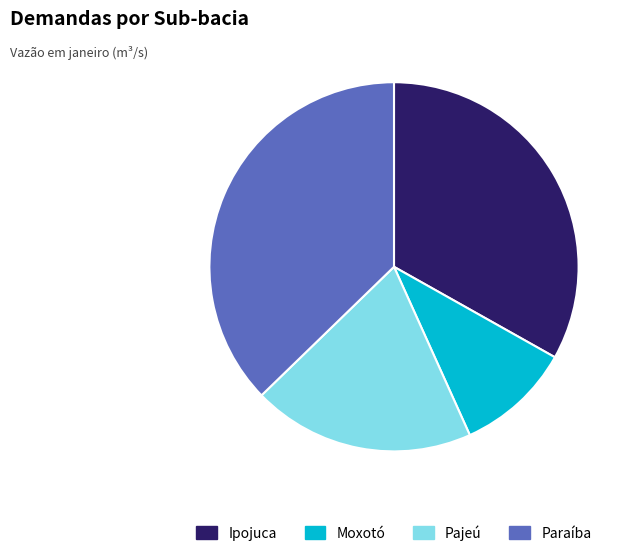

Do Moxotó and Paraíba together represent more than half of the pie?

No